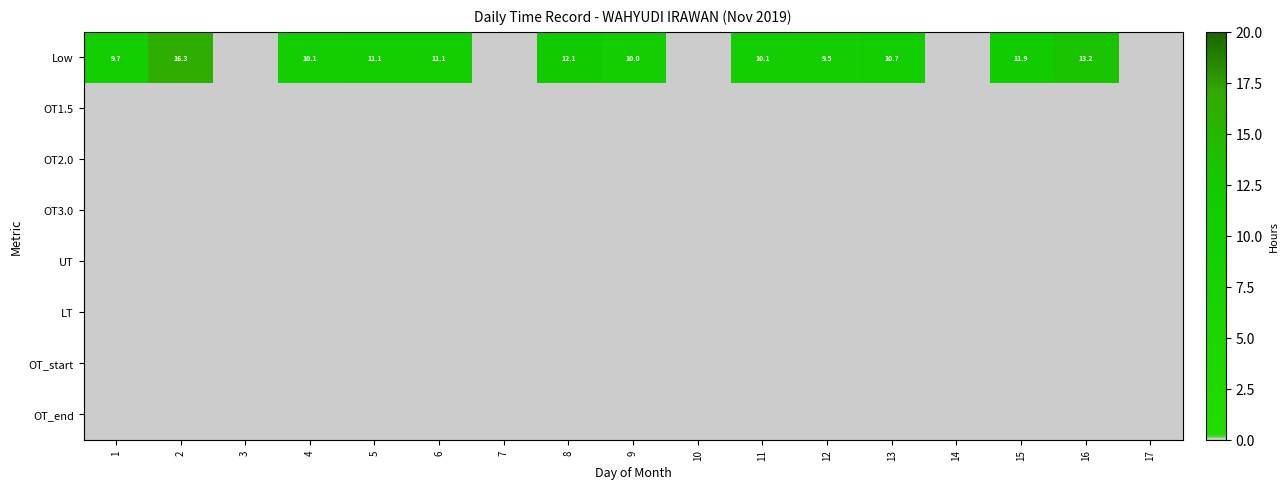

Which series has the largest total across all categories?

Low